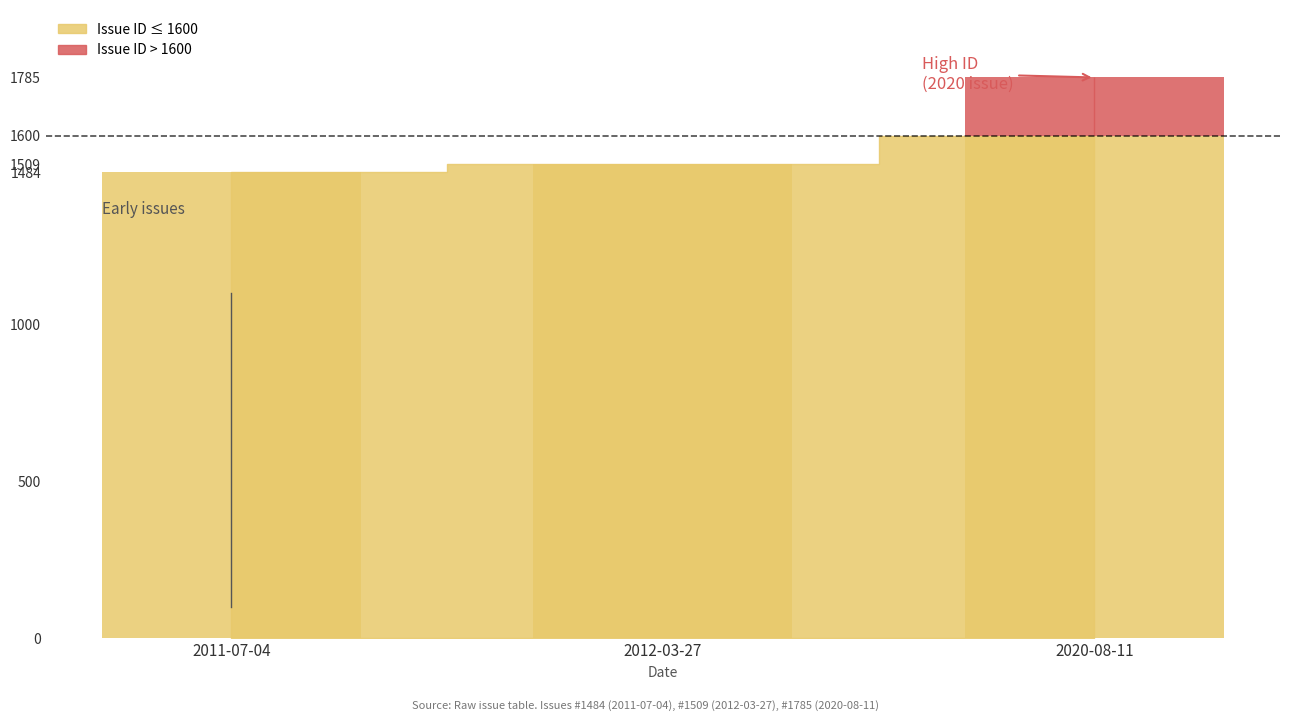

What is the difference between the maximum and minimum values in the Issue ID (low) series?

116